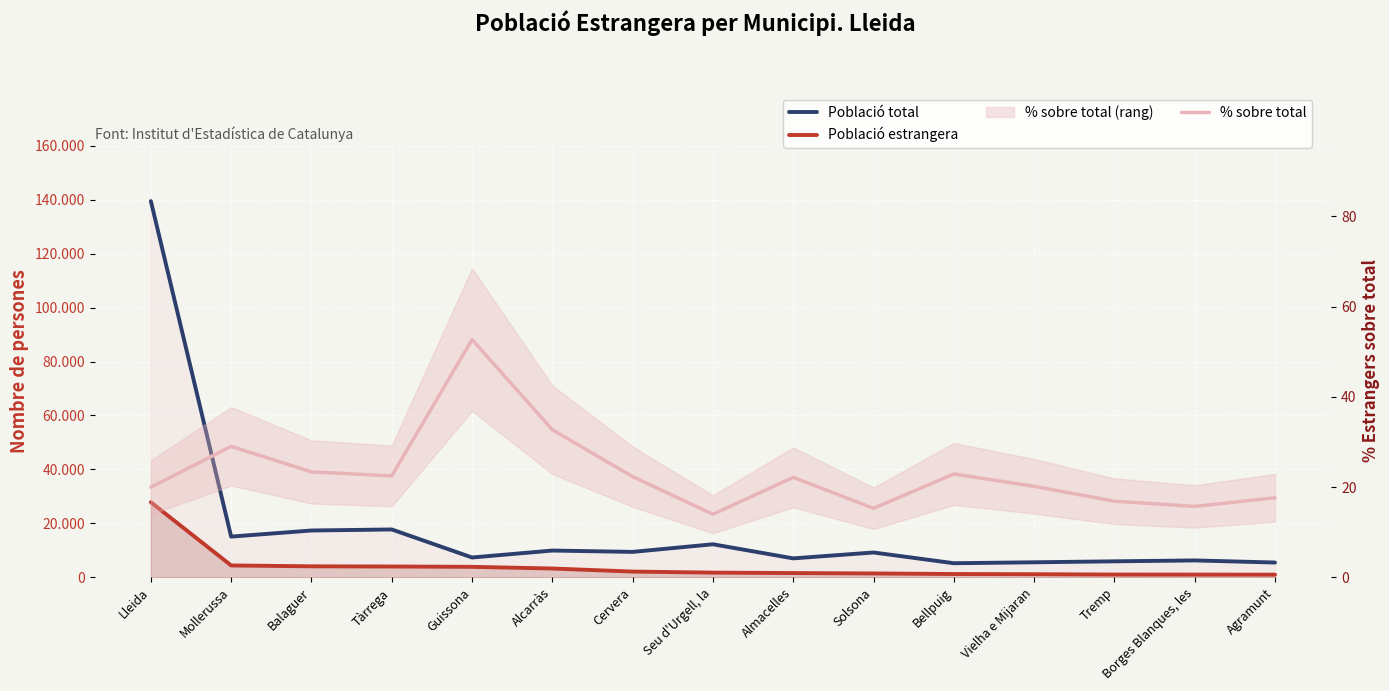

The value of % sobre total at Balaguer is 35.0. True or false?

False